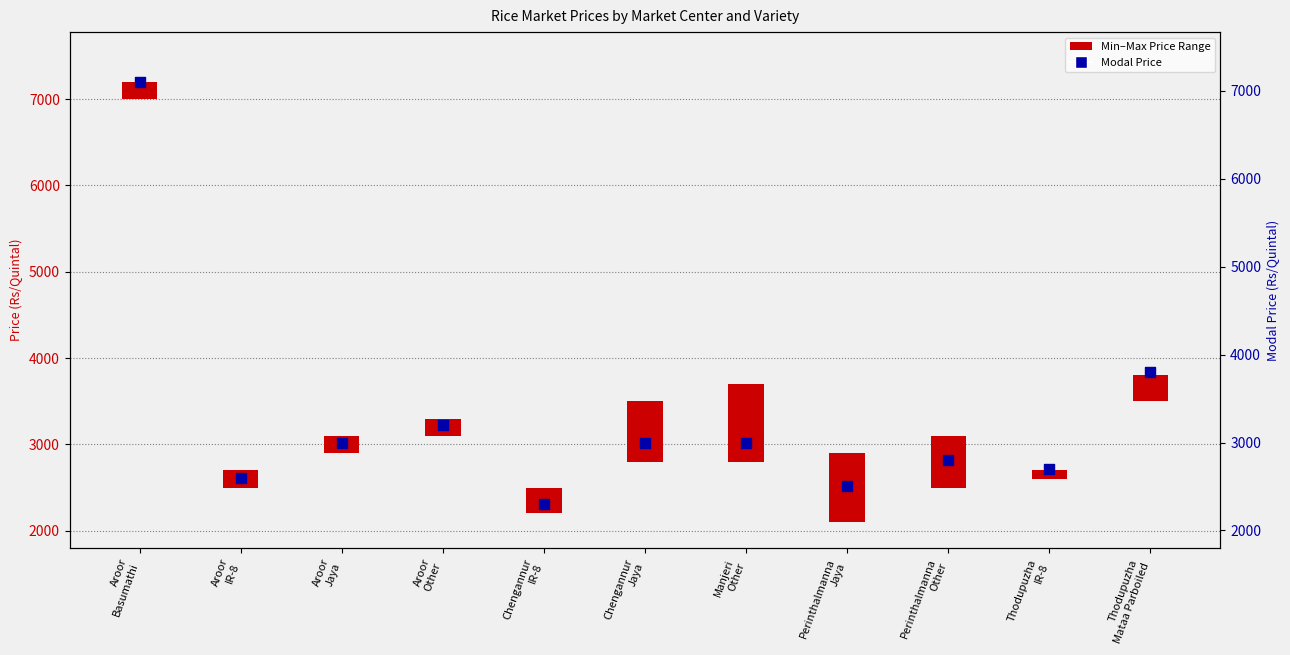

Between Thodupuzha
Mataa Parboiled and Perinthalmanna
Jaya, which is larger?

Thodupuzha
Mataa Parboiled